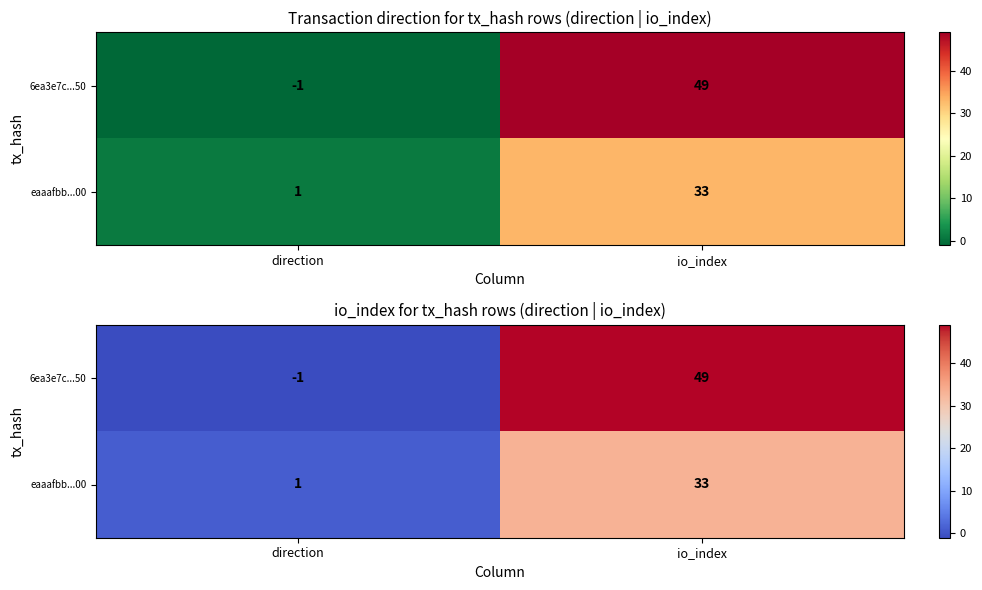

Which category has the highest value across all series?

io_index